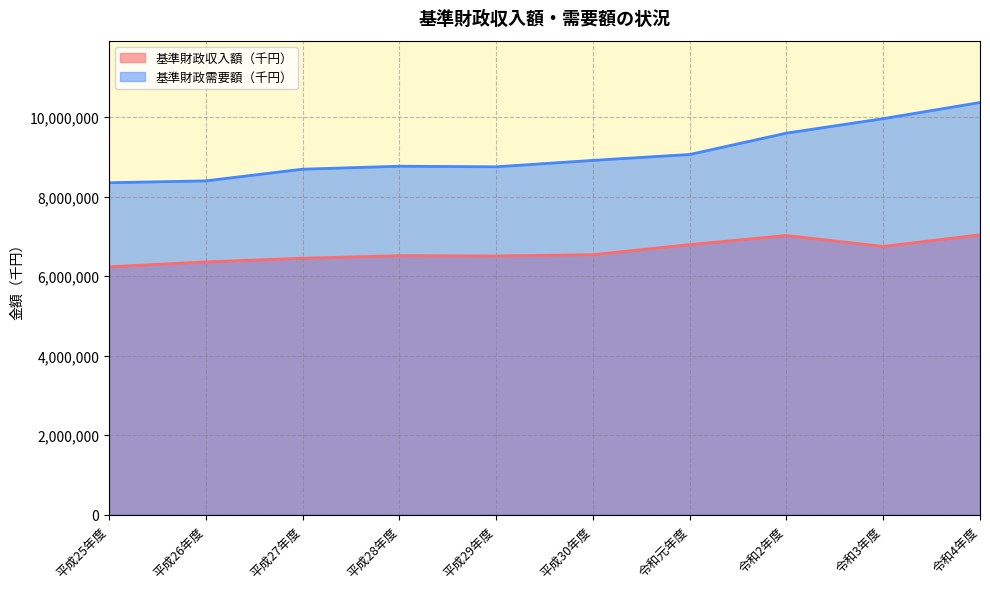

Where is the first local minimum for 基準財政需要額（千円）?

平成29年度